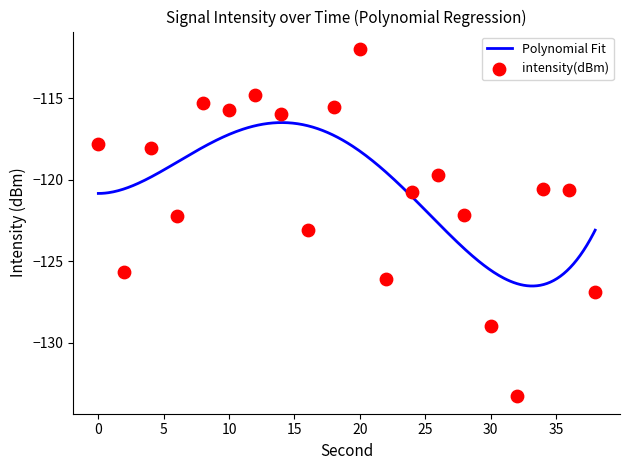

Between 6 and 24, which is larger?

24